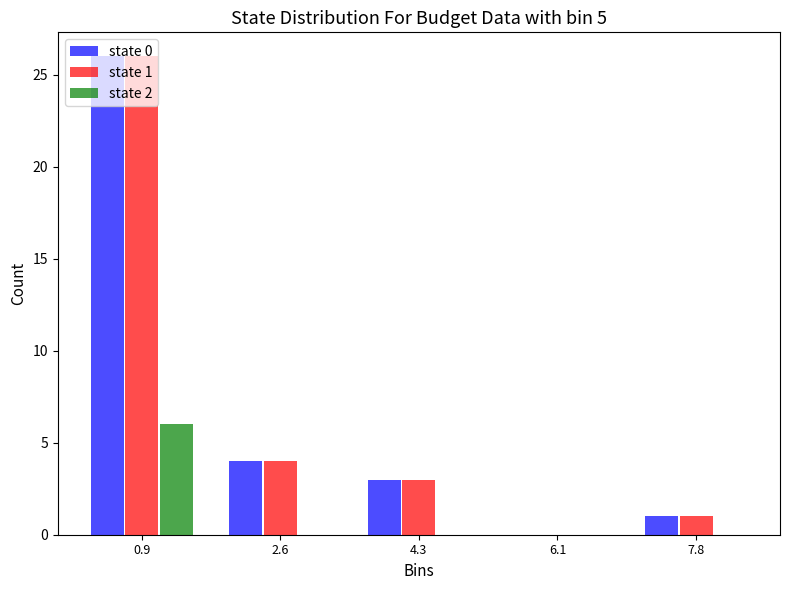

At which label does state 2 reach its peak?

0.9